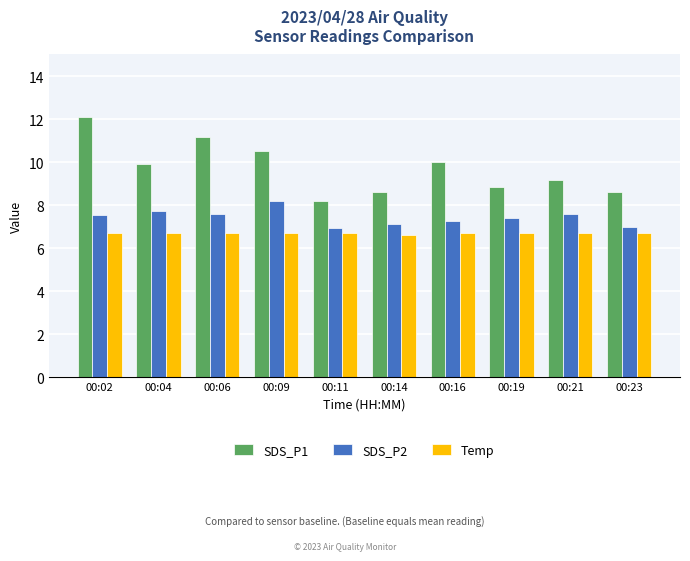

Rank the series by their average value, from highest to lowest.

SDS_P1, SDS_P2, Temp